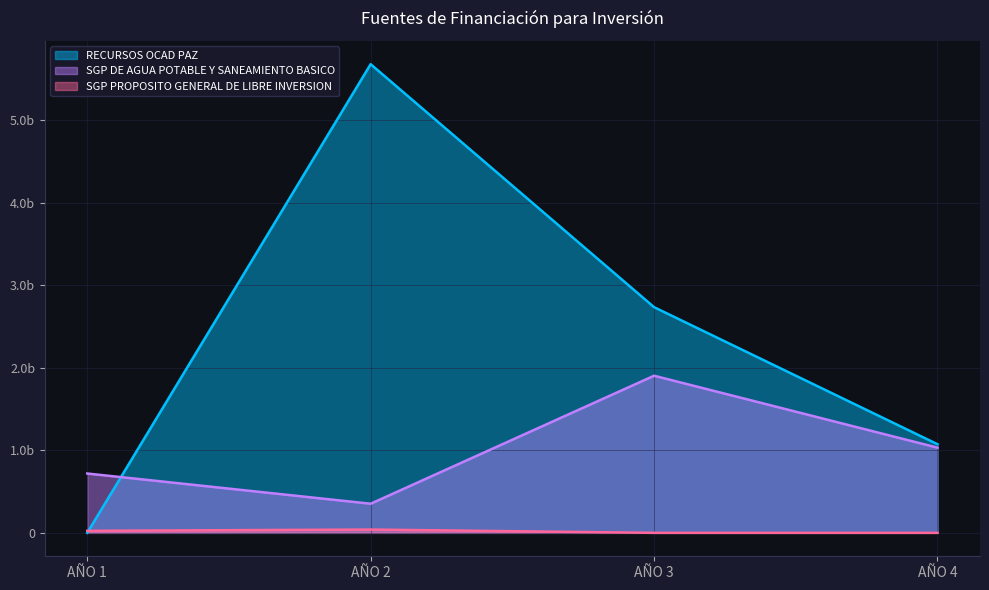

Which series has the largest total across all categories?

RECURSOS OCAD PAZ